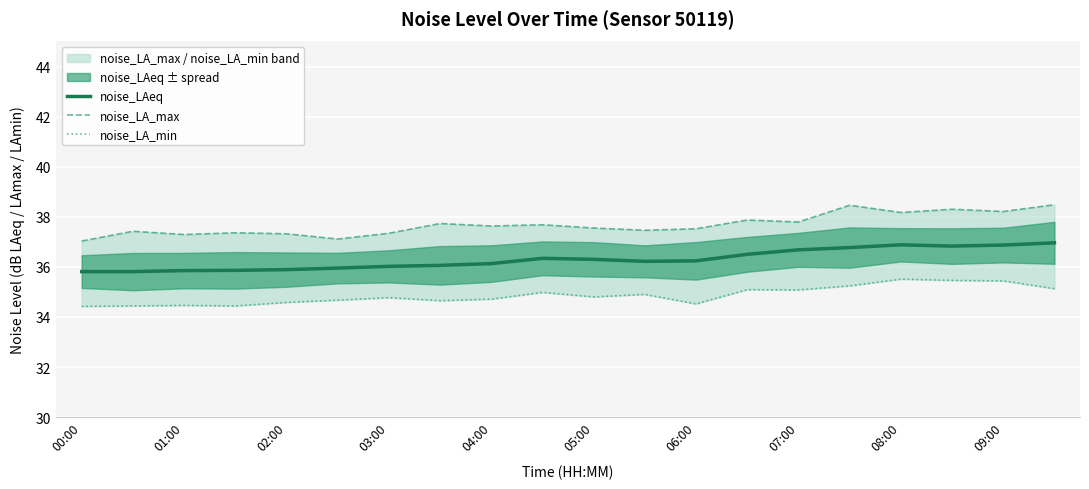

At which label does noise_LAeq reach its peak?

19